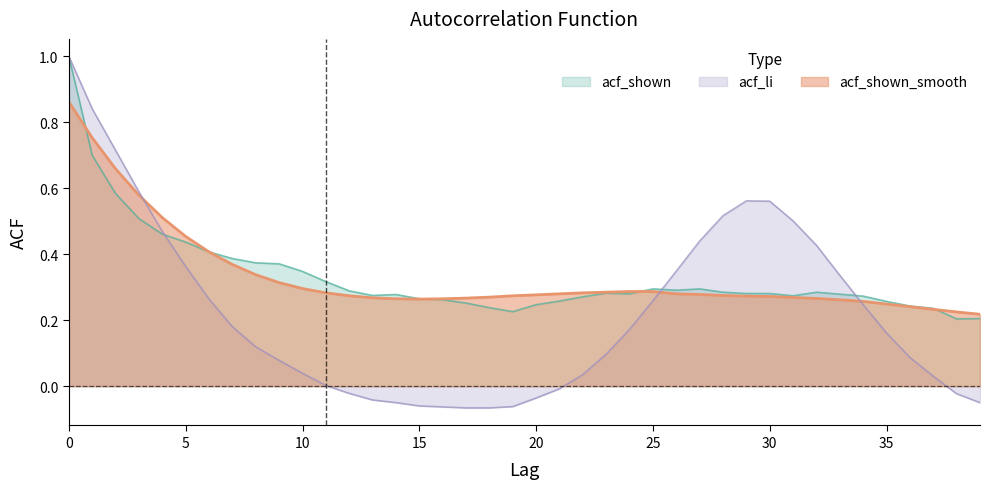

The acf_shown series shows 0.3 at 15. True or false?

True